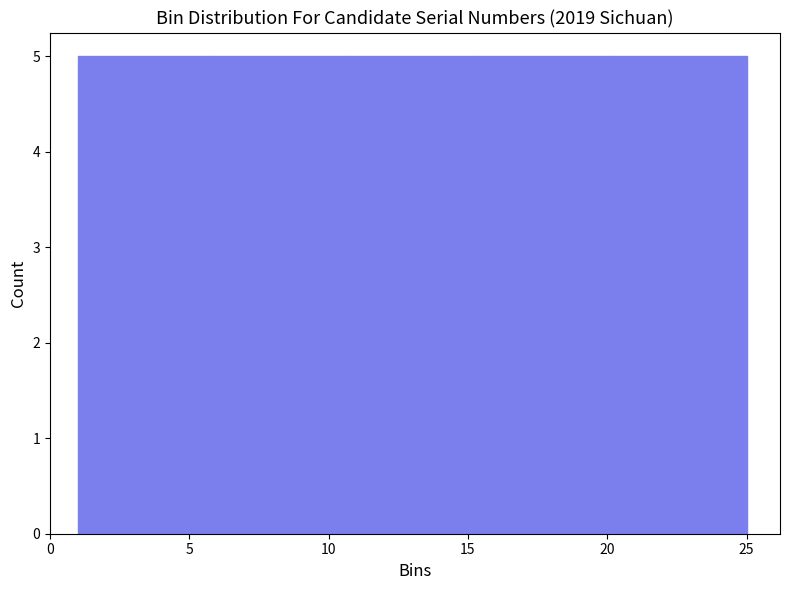

Reading left to right, list every bar in this chart as the range it spans on the x-axis followed by its height. Neither the bar edges nor the heights are printed on the chart, so give them approximately, as read against the axes.

1.0 to 5.8: 5
5.8 to 10.6: 5
10.6 to 15.4: 5
15.4 to 20.2: 5
20.2 to 25.0: 5